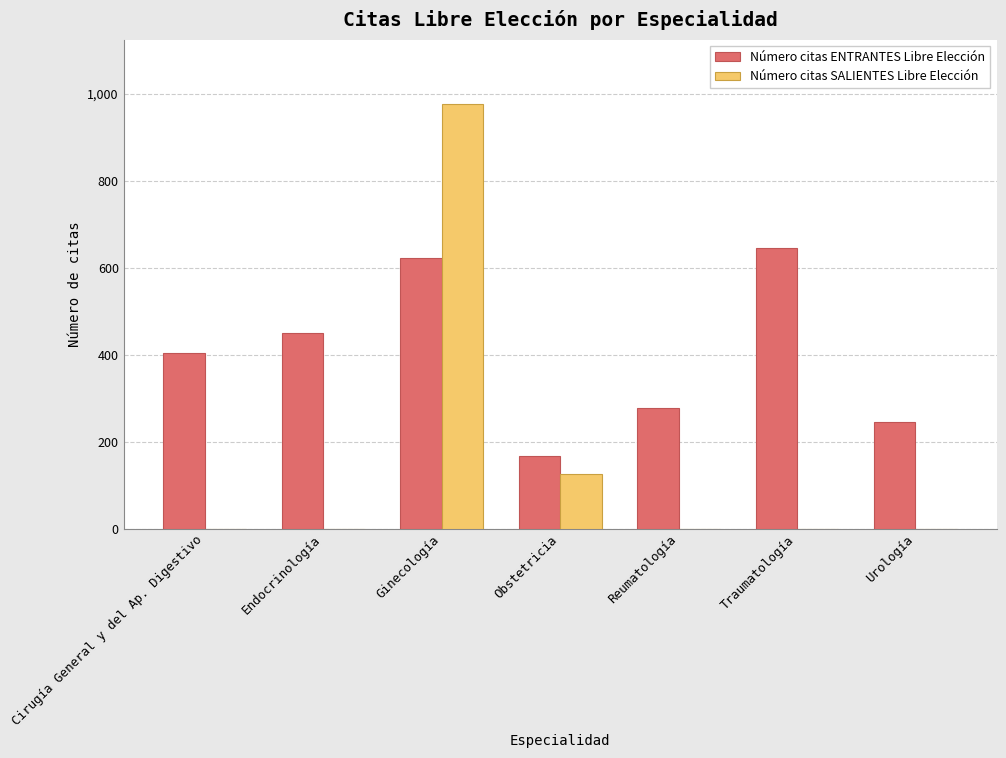

Which series has the largest total across all categories?

Número citas ENTRANTES Libre Elección